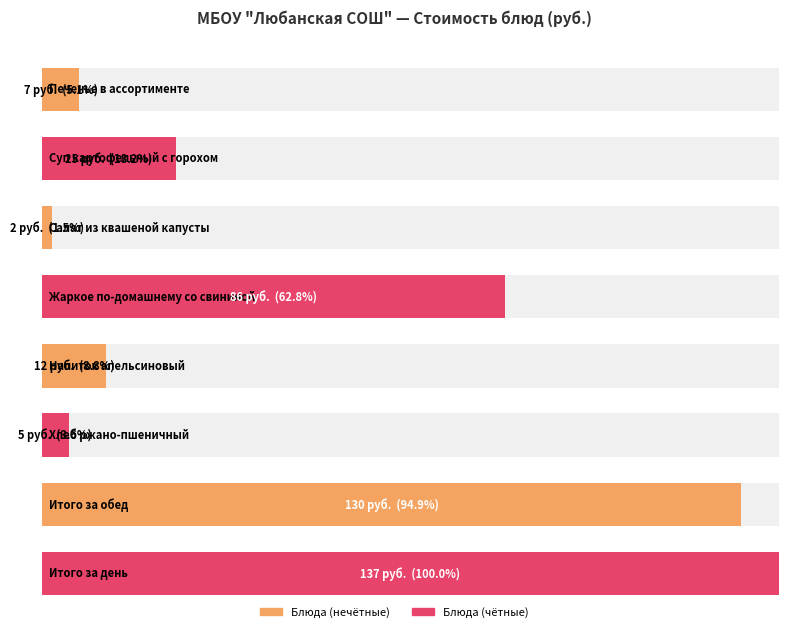

What is the difference between the values at Итого за обед and Печенье в ассортименте?

123